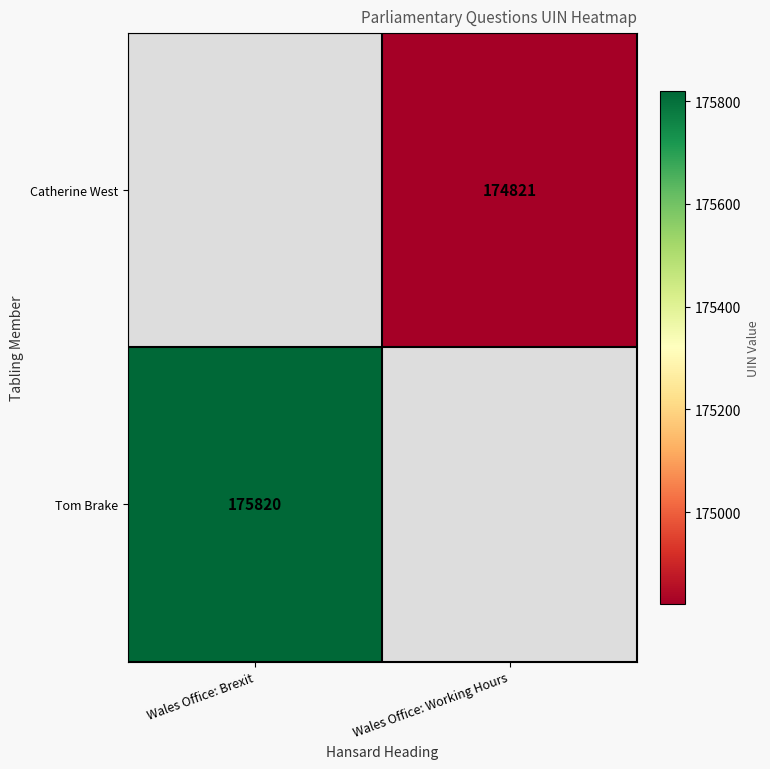

Which has a higher value, Wales Office: Working Hours or Wales Office: Brexit?

Wales Office: Brexit